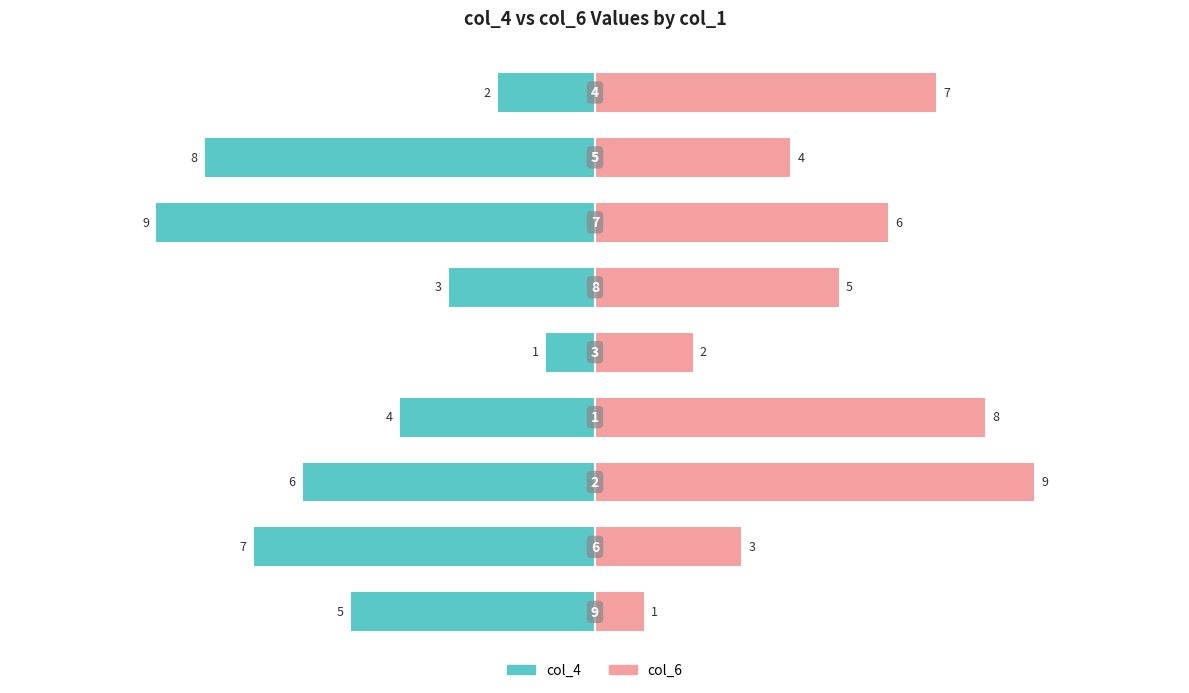

The value of col_6 at 5 is 2. True or false?

False